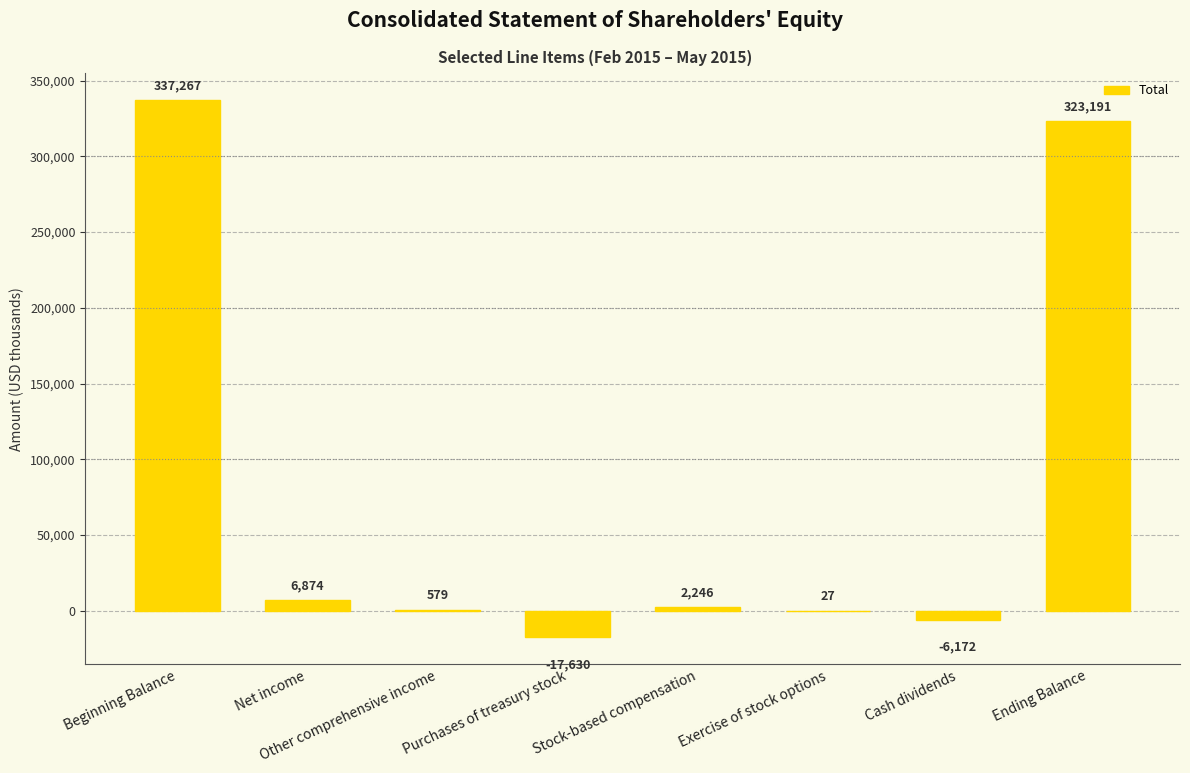

What is the ratio of the value at Other comprehensive income to the value at Stock-based compensation?

0.3